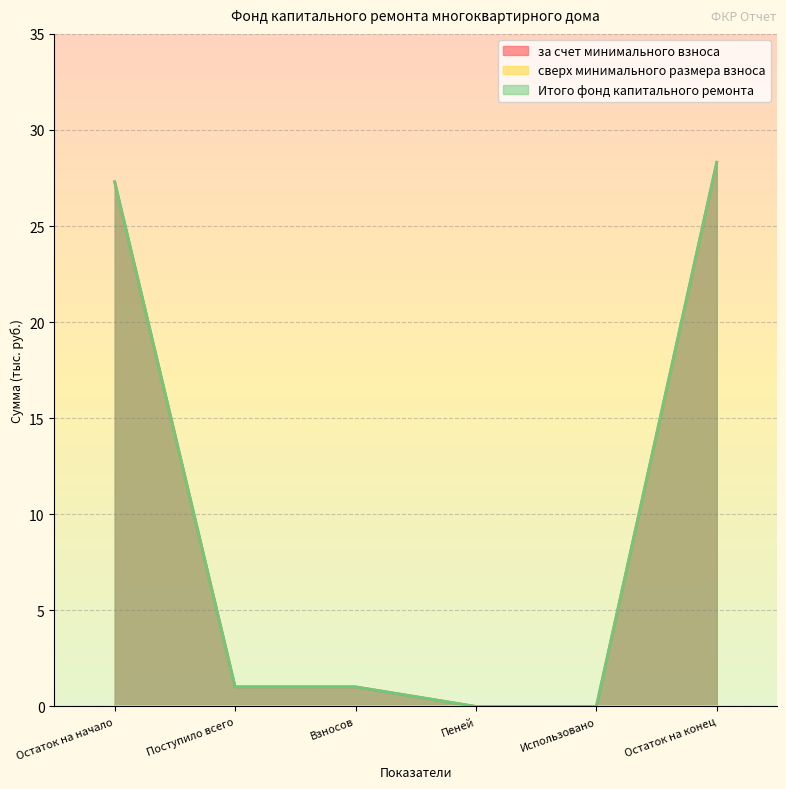

True or false: за счет минимального взноса has a value of 48.7 at Остаток на начало.

False